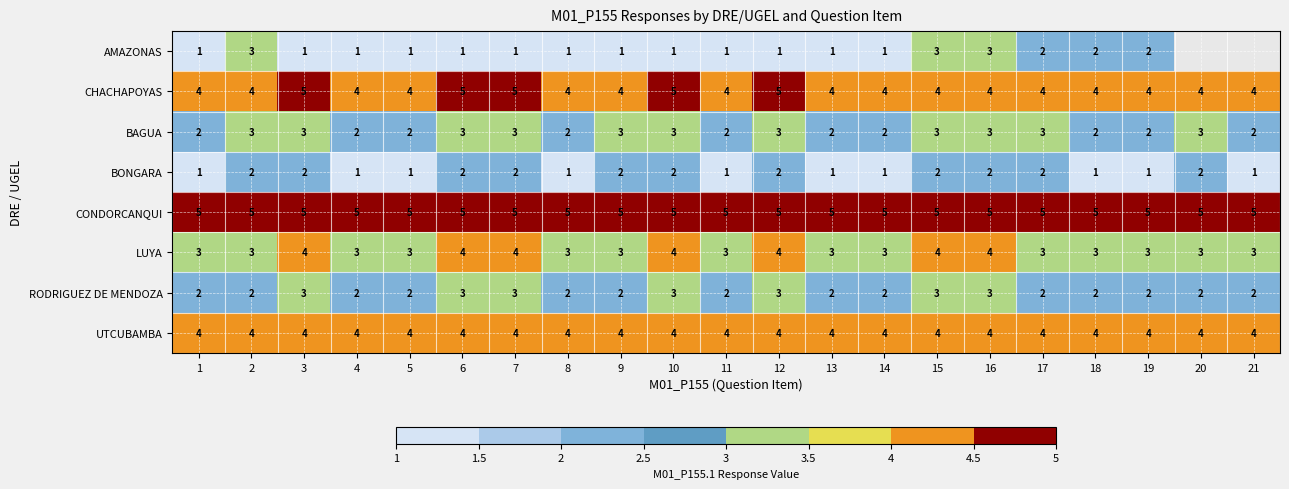

What is the sum of all BAGUA values?

53